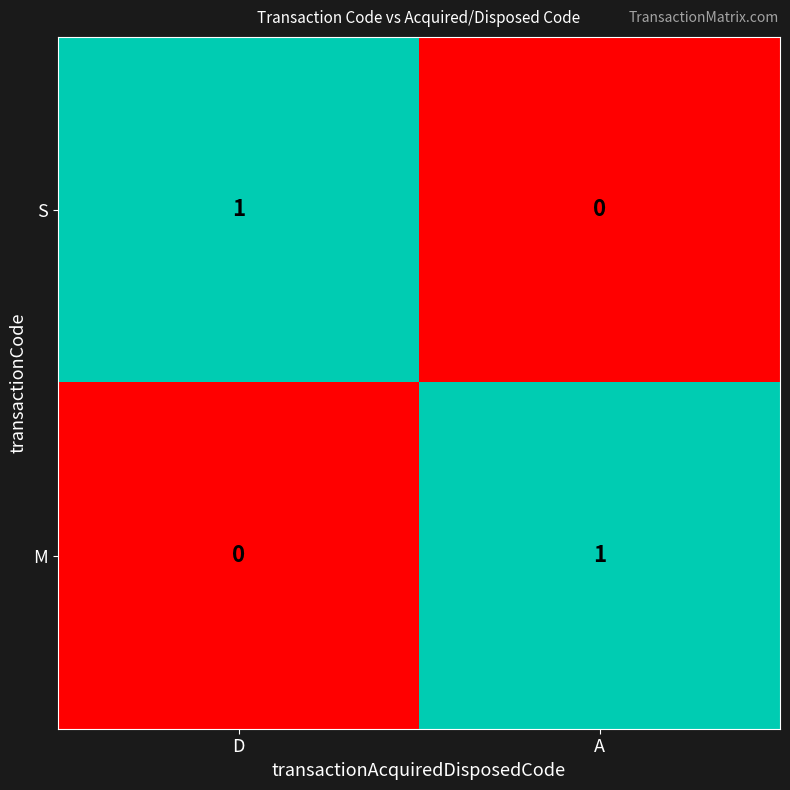

The value of M at D is 1. True or false?

False